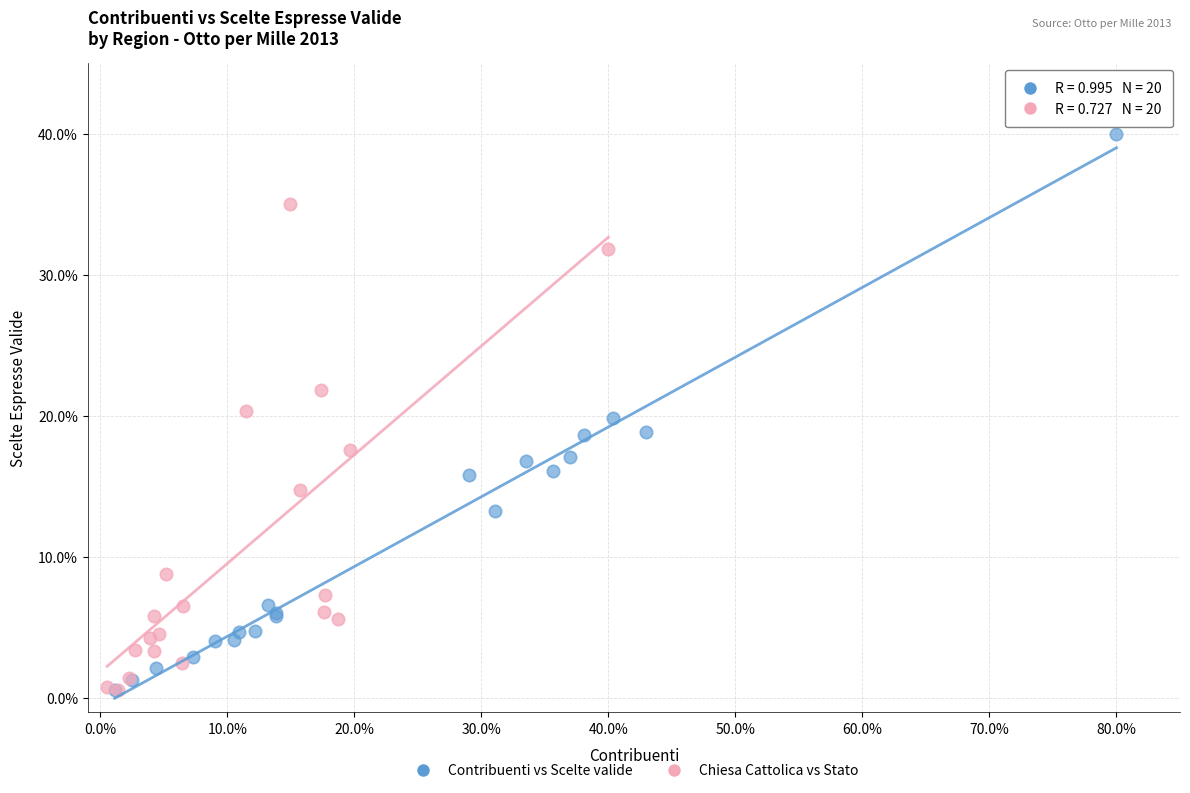

What are all the series names shown in the legend?

Contribuenti vs Scelte valide, Chiesa Cattolica vs Stato